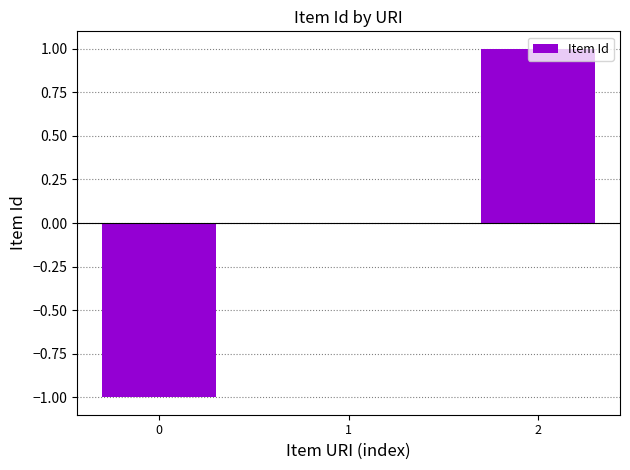

What is the change in value from 0 to 1?

+1